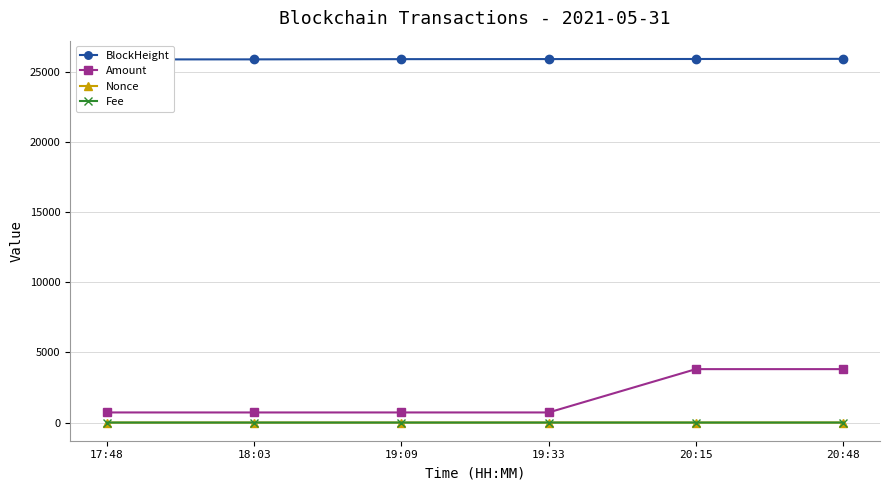

Is it true that Nonce equals 0.0 at 19:09?

True